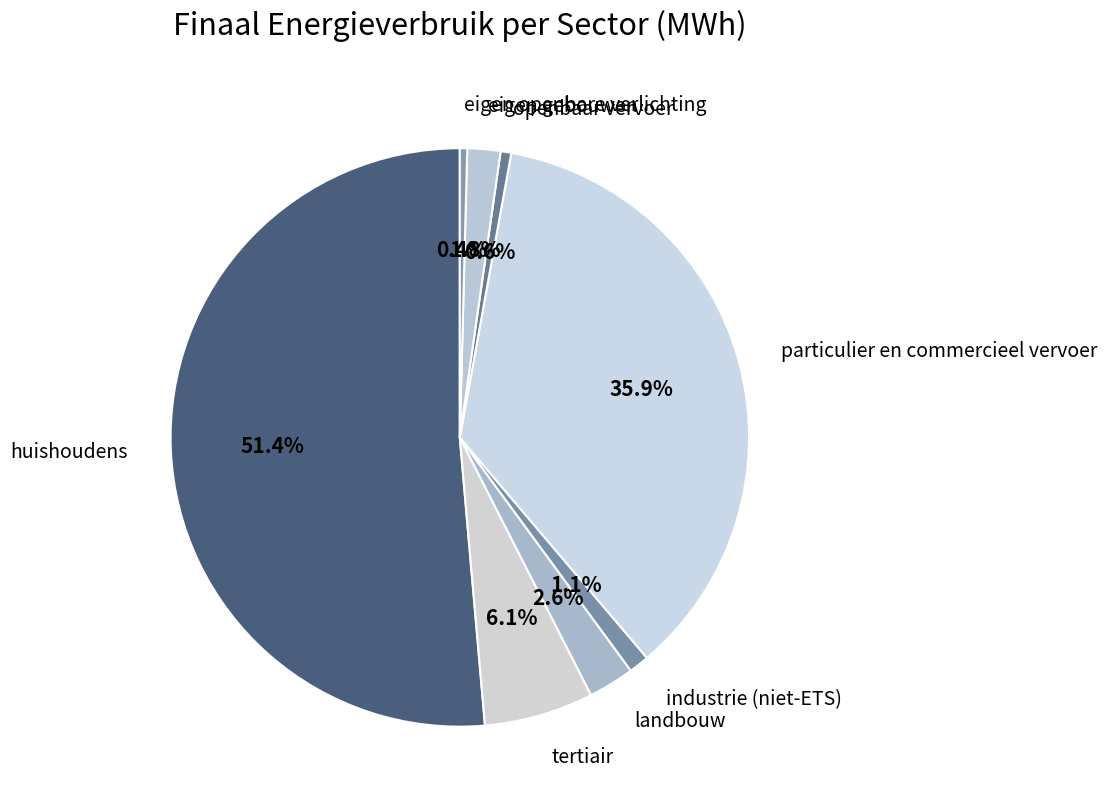

Is it true that huishoudens is 51% of the pie?

True